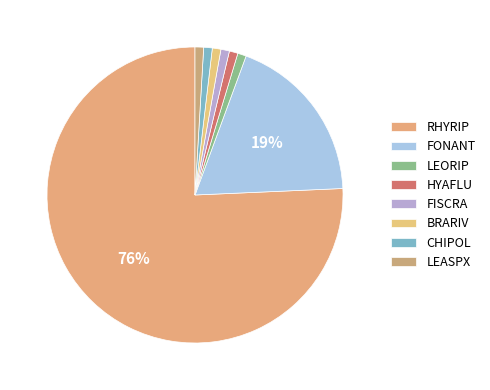

Combined, do FONANT and RHYRIP account for over 50%?

Yes